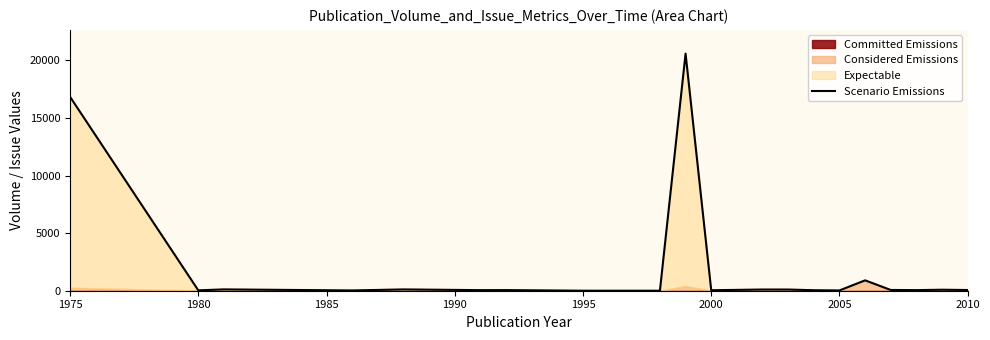

What is the maximum value shown in the chart?

20580.5